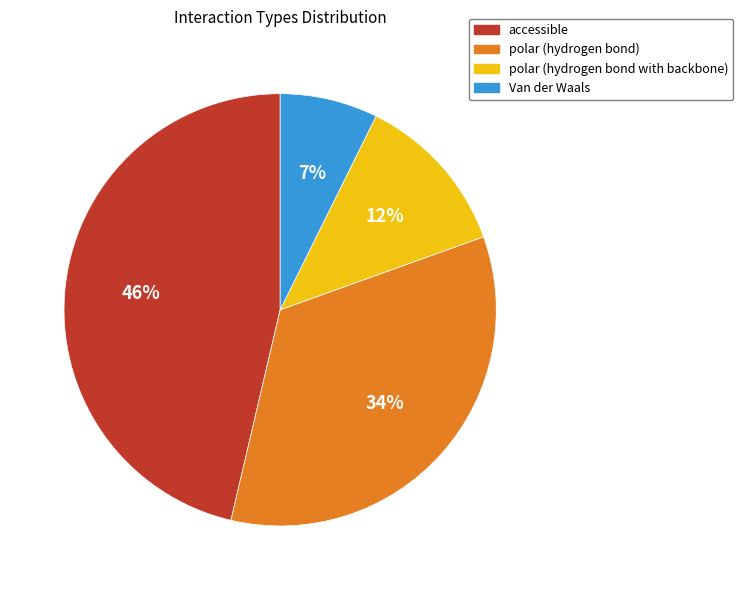

Which has a higher value, polar (hydrogen bond) or polar (hydrogen bond with backbone)?

polar (hydrogen bond)